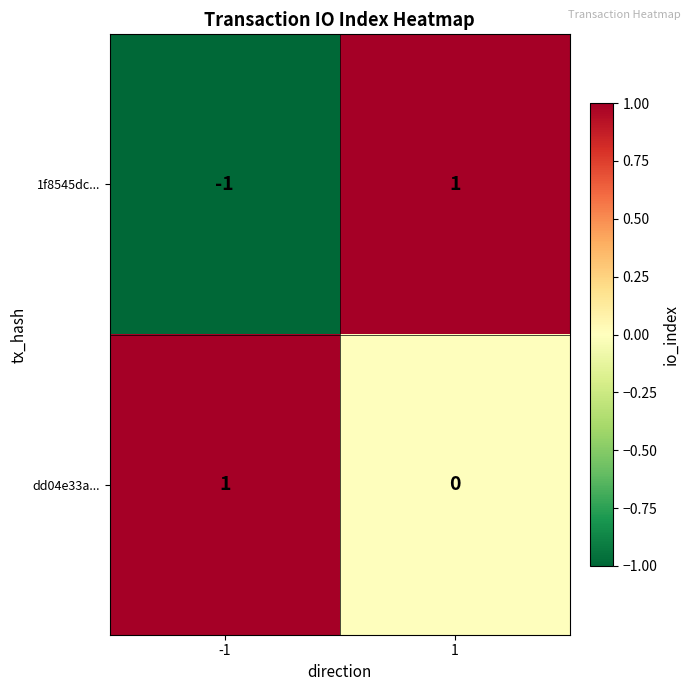

Reading left to right, what are all the values shown in this chart?

1f8545dc...: -1=-1	1=1
dd04e33a...: -1=1	1=0